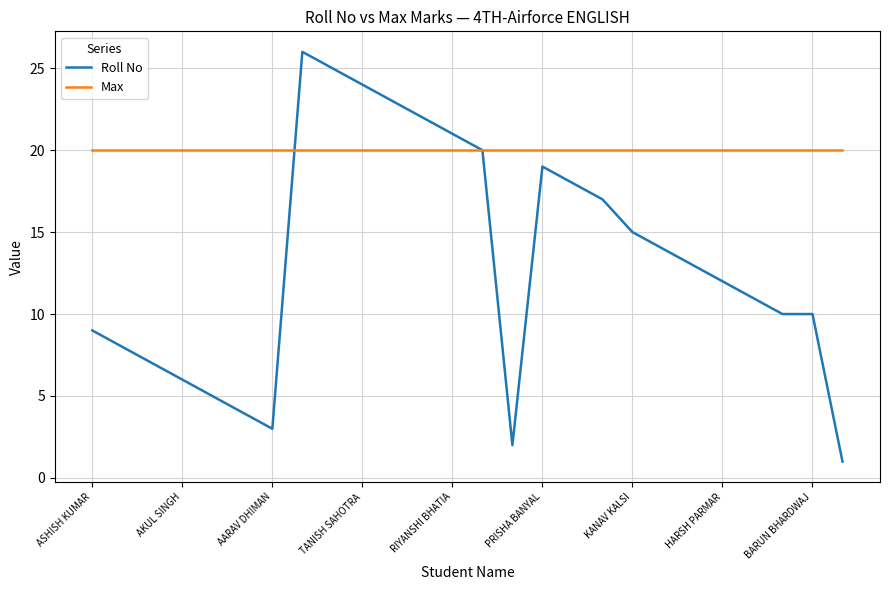

What is the maximum value shown in the chart?

26